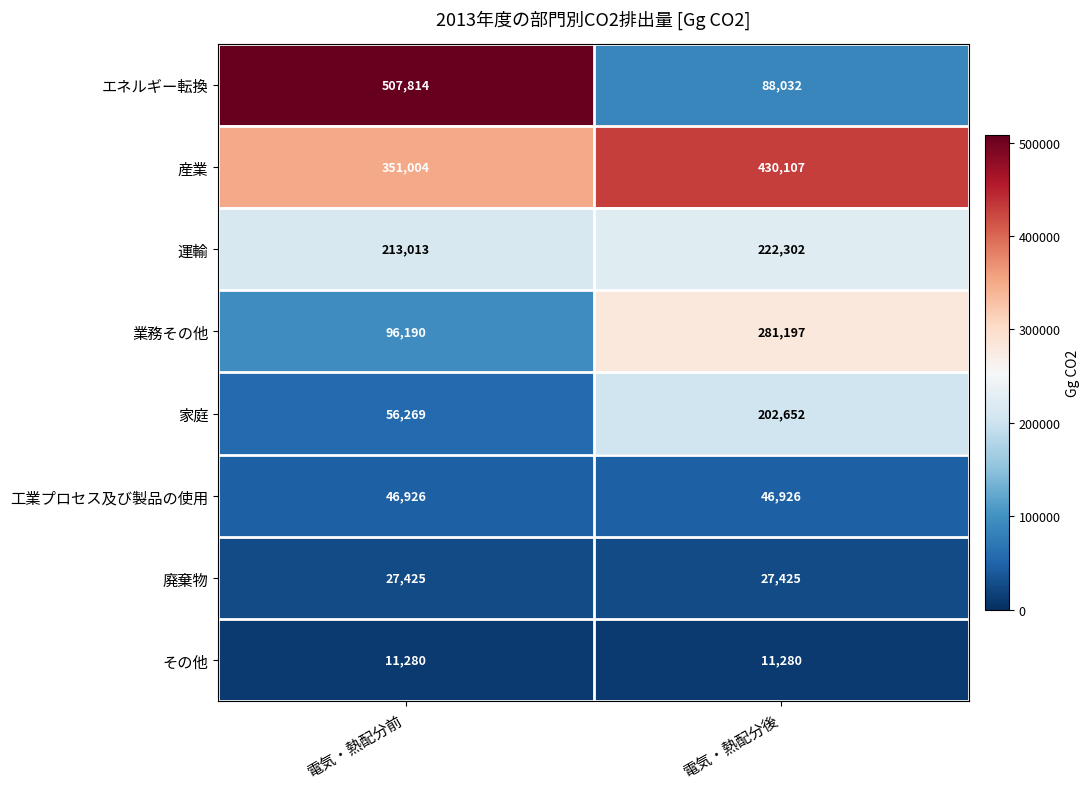

Reading right to left, what are all the values shown in this chart?

エネルギー転換: 88032	507814
産業: 430107	351004
運輸: 222302	213013
業務その他: 281197	96190
家庭: 202652	56269
工業プロセス及び製品の使用: 46926	46926
廃棄物: 27425	27425
その他: 11280	11280